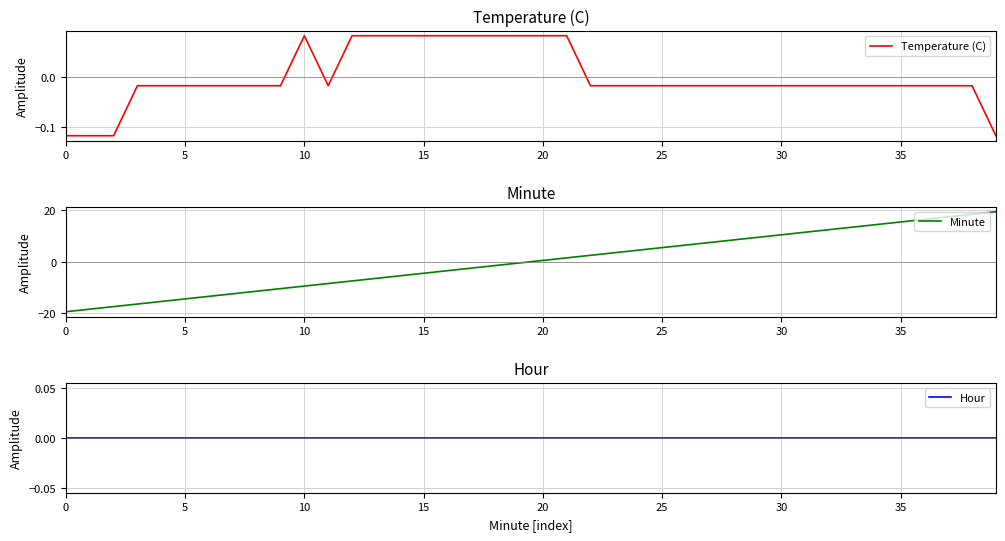

How many positive values does the Minute series have?

20